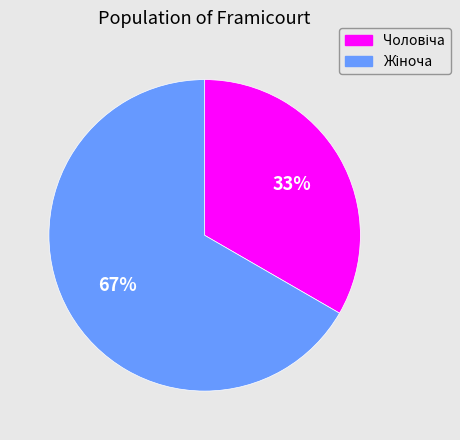

Is there a majority slice in this chart?

Yes